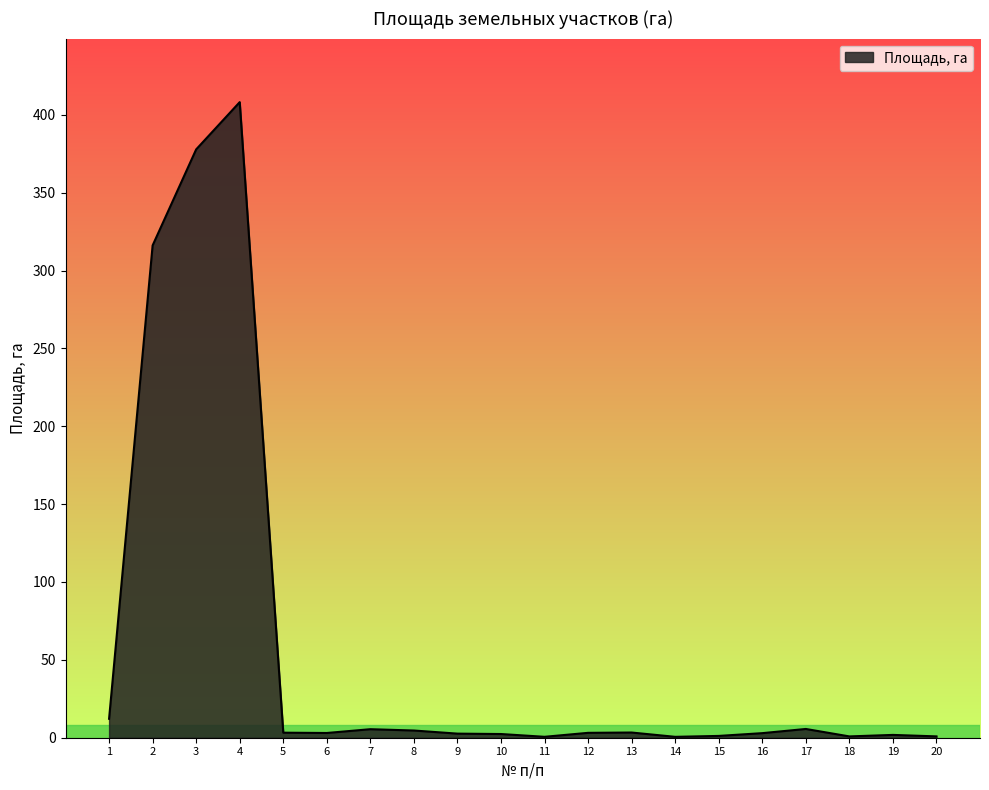

What is the approximate value at 2?

316.1